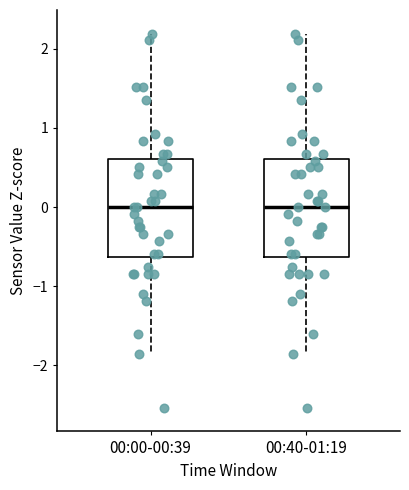

Where is the upper edge of the box for 00:40-01:19 on the y-axis? The values are not printed on the chart, so give them approximately, as read against the axis.

0.6